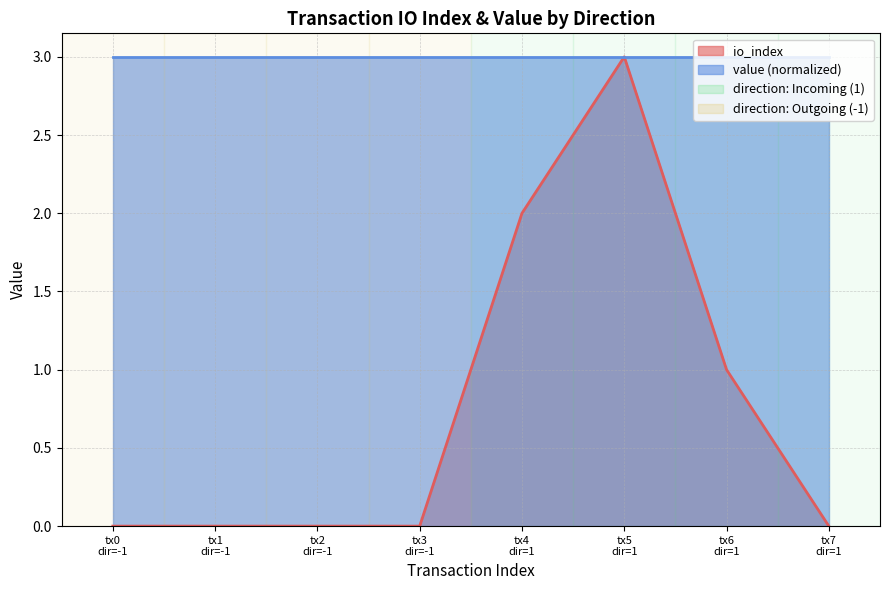

What is the change in value from tx0 dir=-1 to tx6 dir=1?

+1